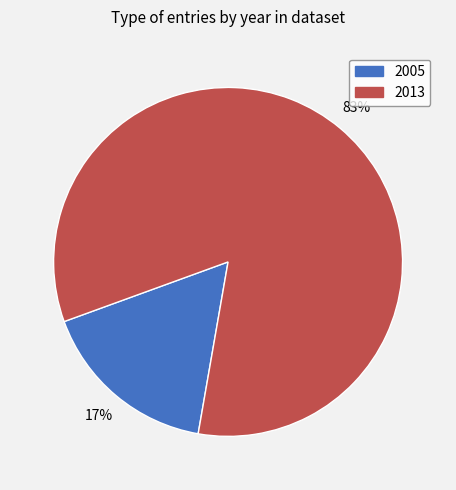

Does any single category account for the majority?

Yes